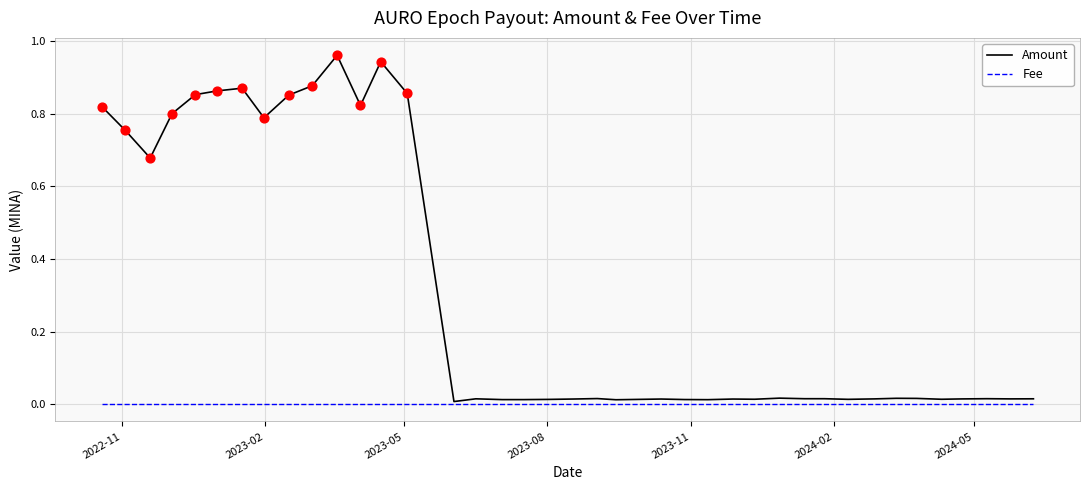

Which series has the widest spread of values?

Amount